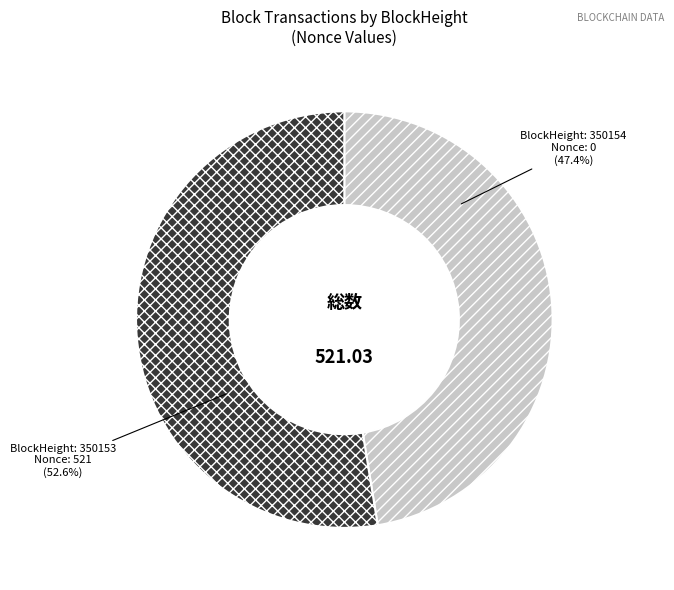

Is there a majority slice in this chart?

Yes